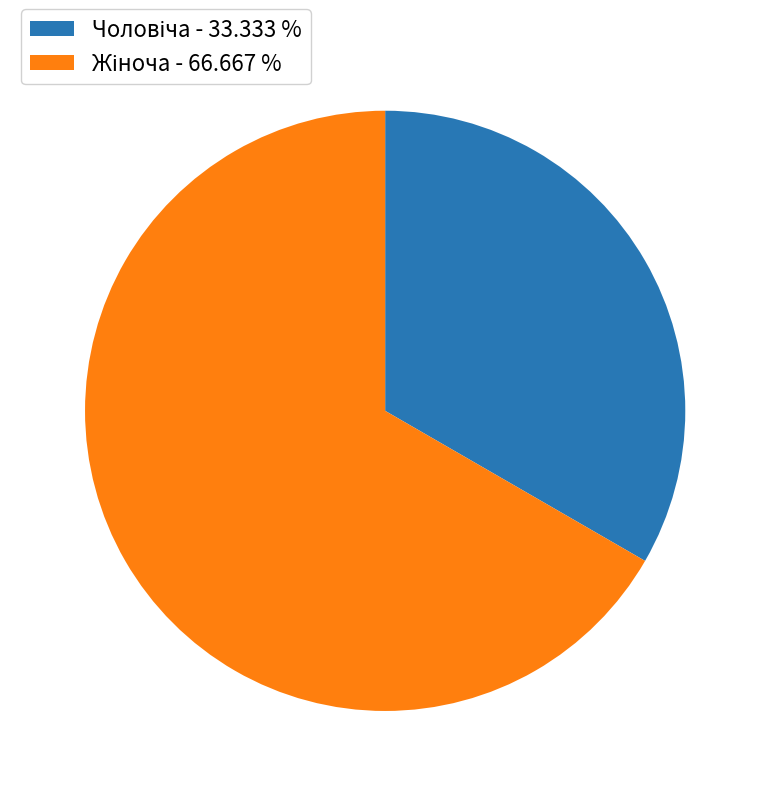

What is the total percentage of Жіноча and Чоловіча?

100.0%